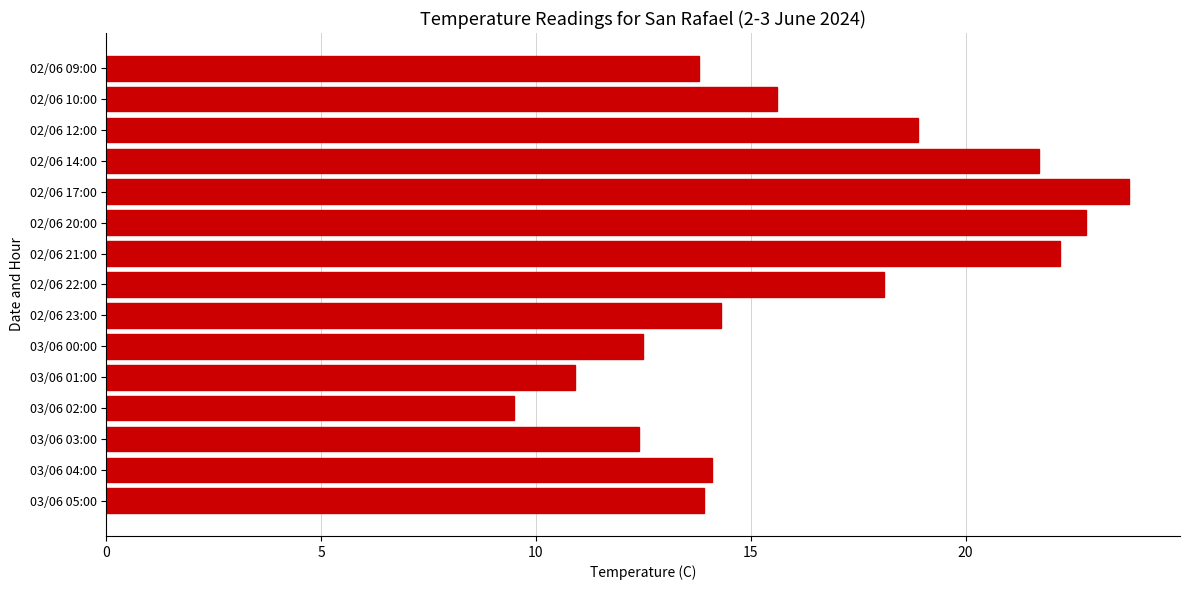

What is the change in value from 03/06 00:00 to 02/06 22:00?

+5.6